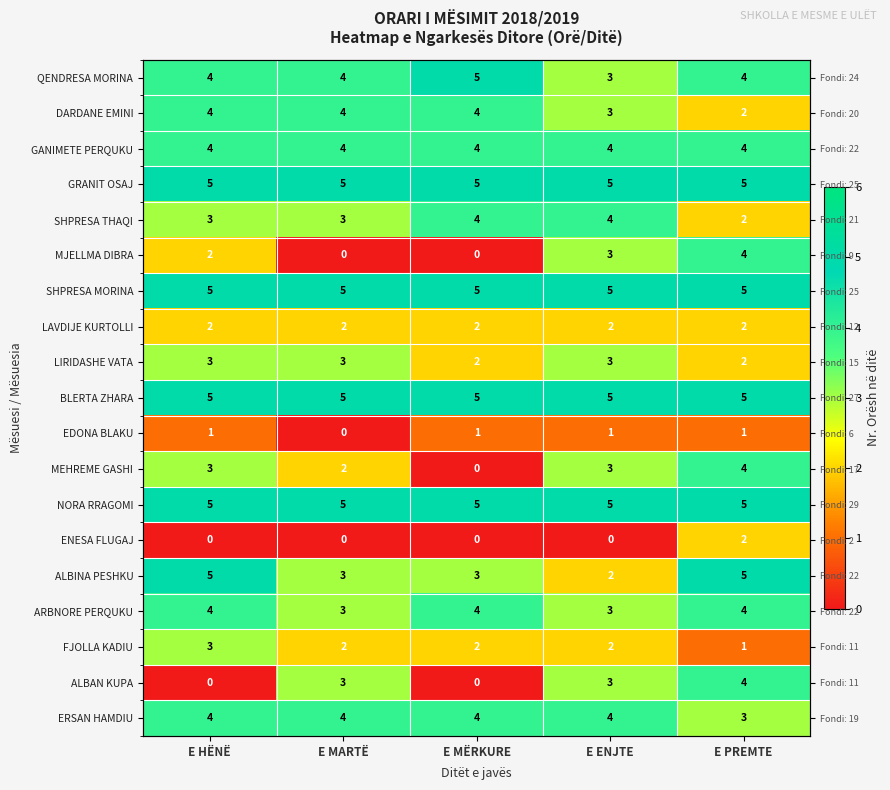

What is the difference between the second highest and second lowest values in the DARDANE EMINI series?

1